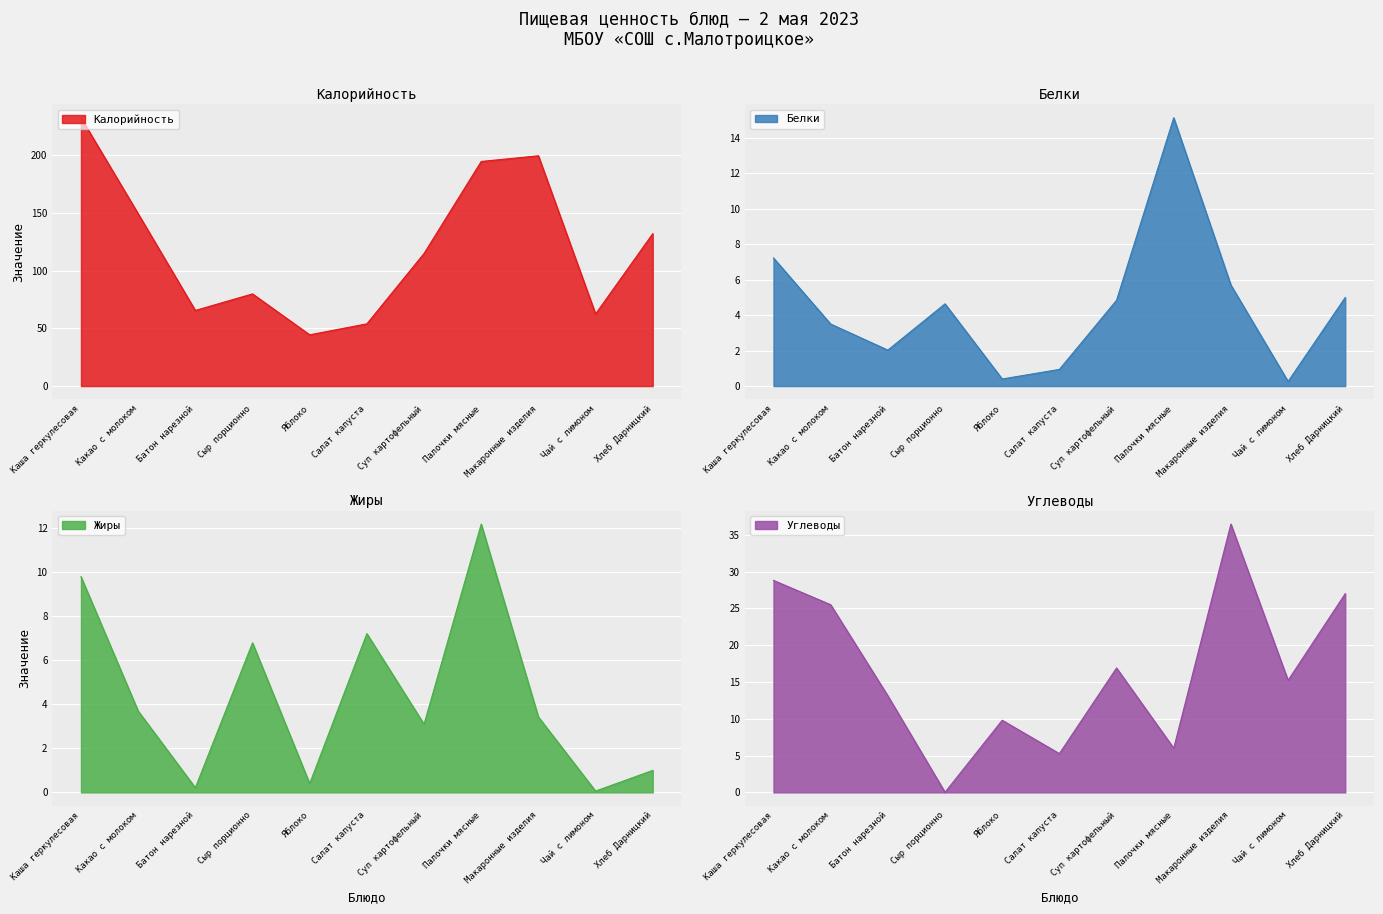

What is the difference between the highest and lowest values at Салат капуста?

53.0